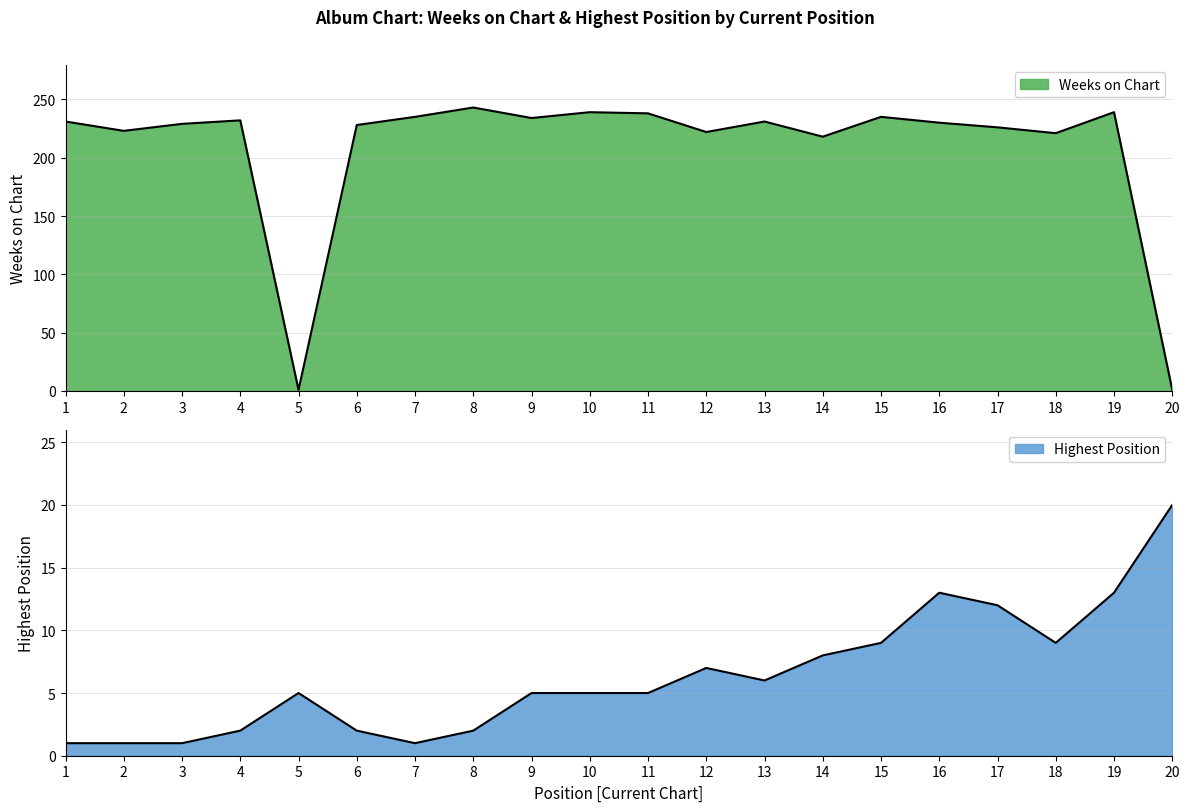

The Posicion mas alta series shows 1 at 6. True or false?

False